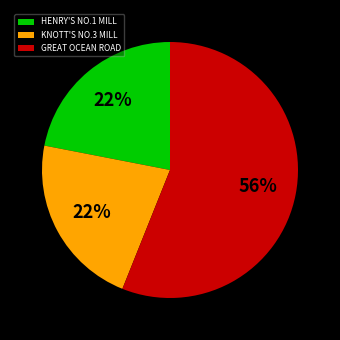

To the nearest percent, what is the combined percentage of KNOTT'S NO.3 MILL and GREAT OCEAN ROAD?

78%